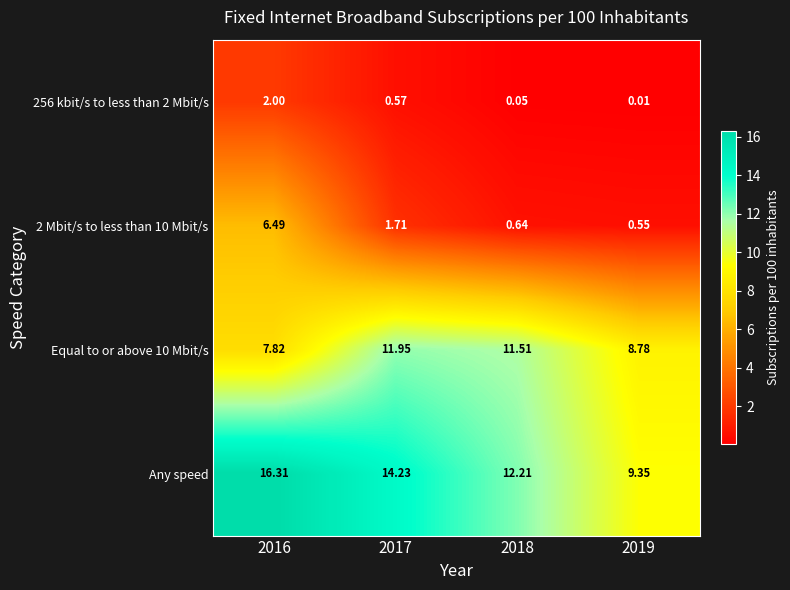

How many data points in Any speed are less than 14?

2